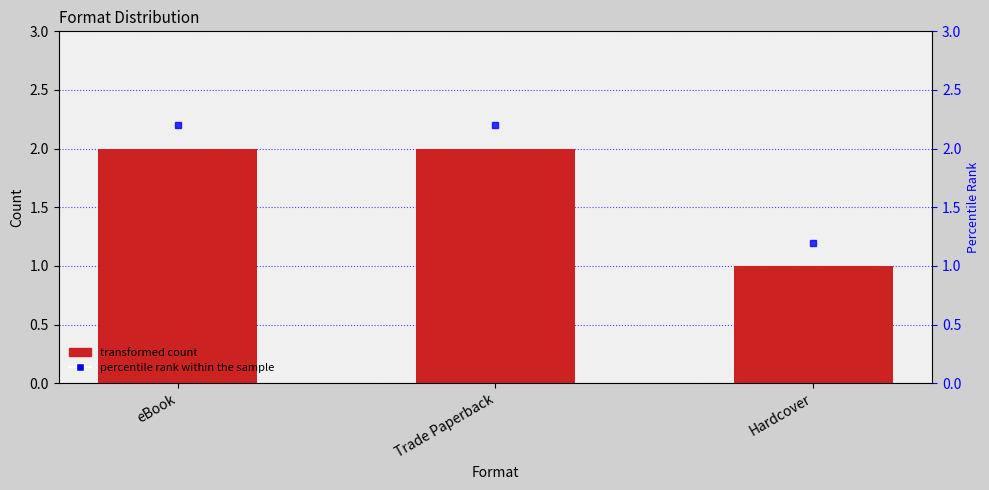

List the labels in order of value, largest first.

eBook, Trade Paperback, Hardcover